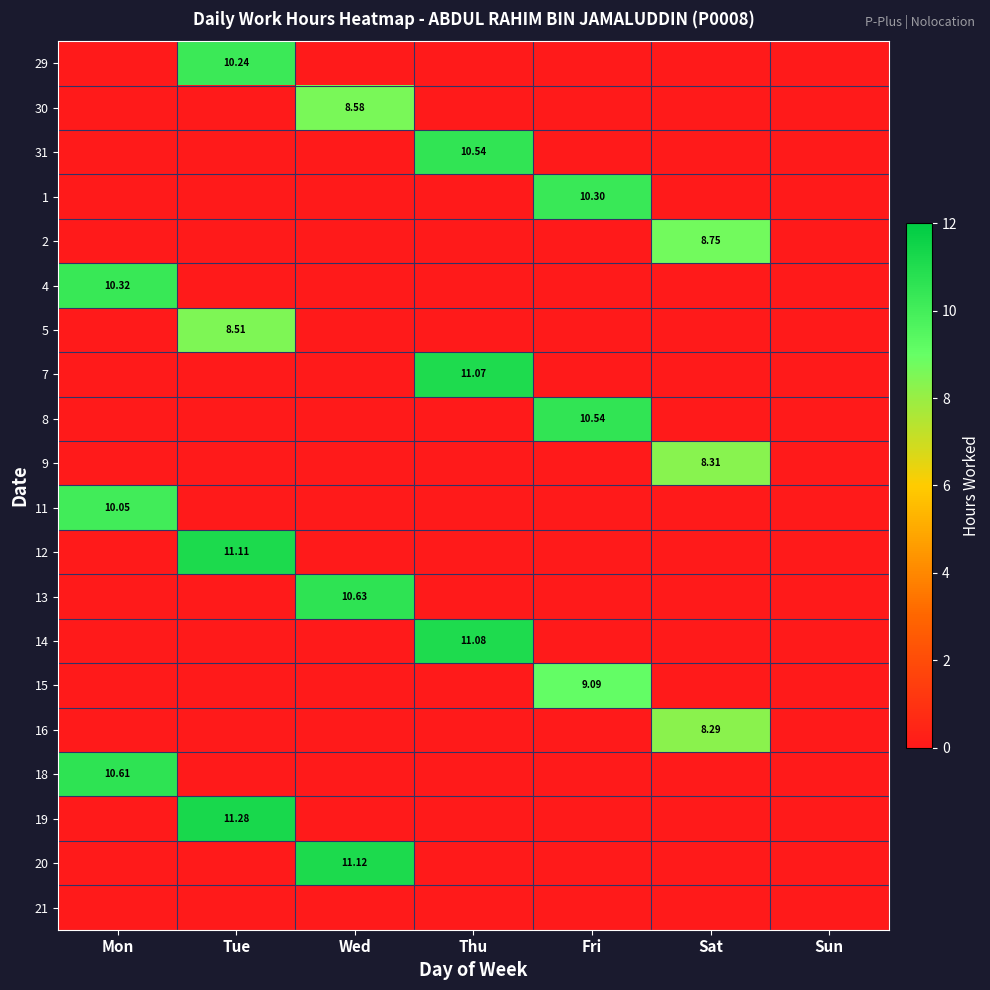

Is it true that 7 equals -5.8 at Sun?

False